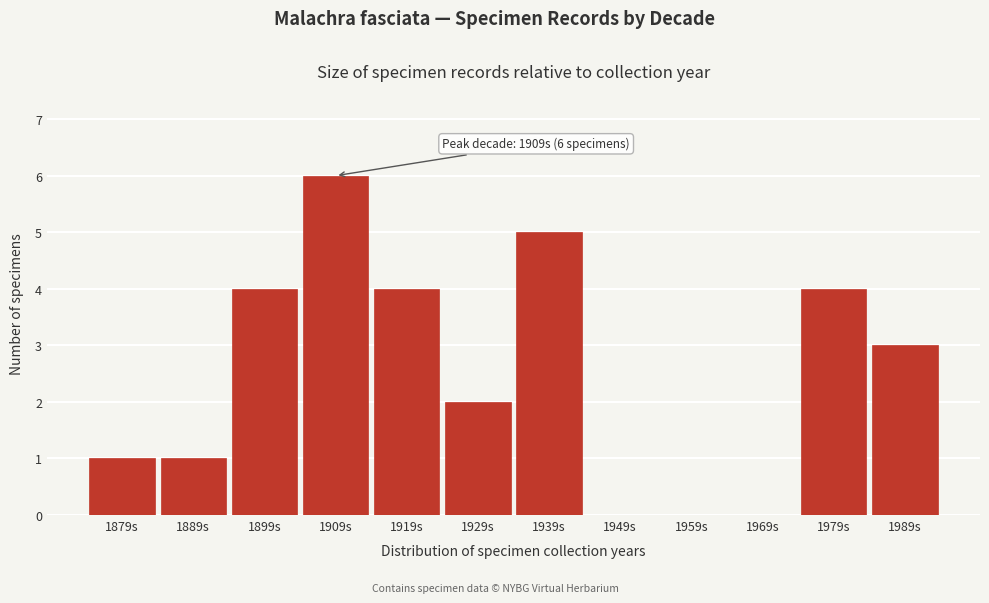

Reading left to right, extract all data points from this chart.

1879s=1	1889s=1	1899s=4	1909s=6	1919s=4	1929s=2	1939s=5	1949s=0	1959s=0	1969s=0	1979s=4	1989s=3